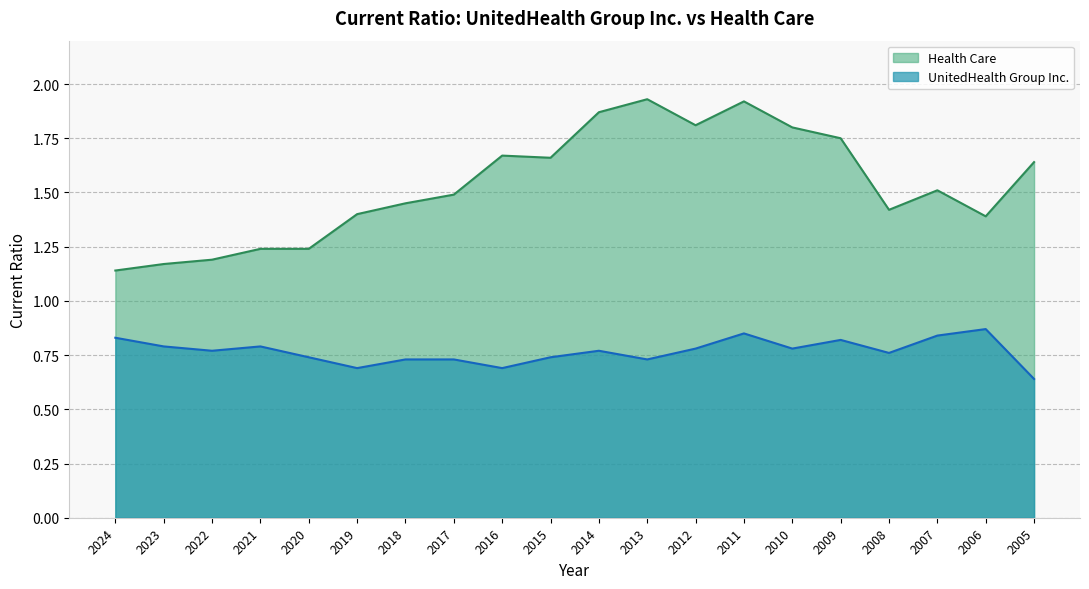

List the labels in order of UnitedHealth Group Inc. value, smallest first.

2005, 2019, 2016, 2018, 2017, 2013, 2020, 2015, 2008, 2022, 2014, 2012, 2010, 2023, 2021, 2009, 2024, 2007, 2011, 2006